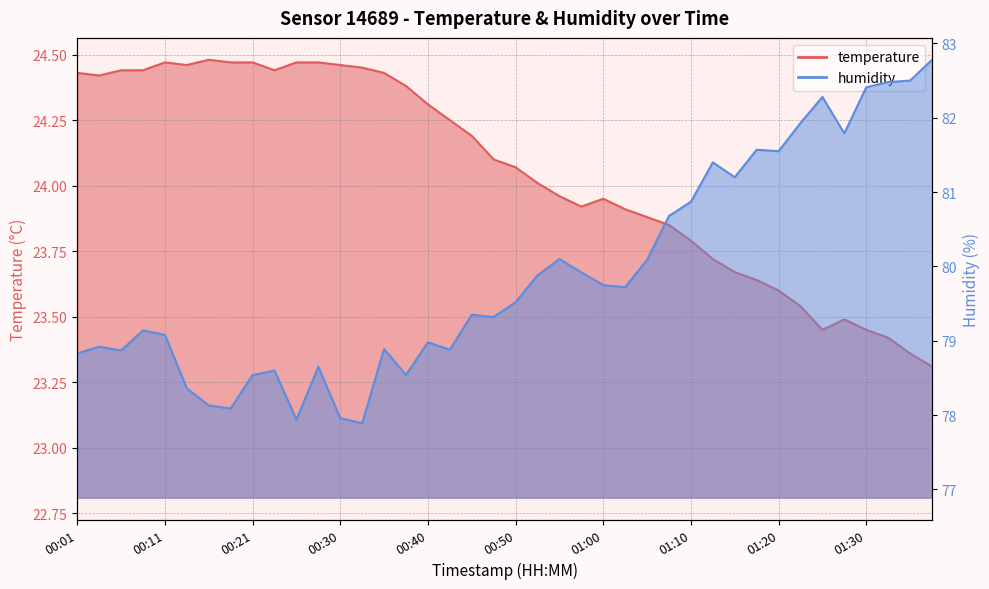

What is the maximum value shown in the chart?

82.8